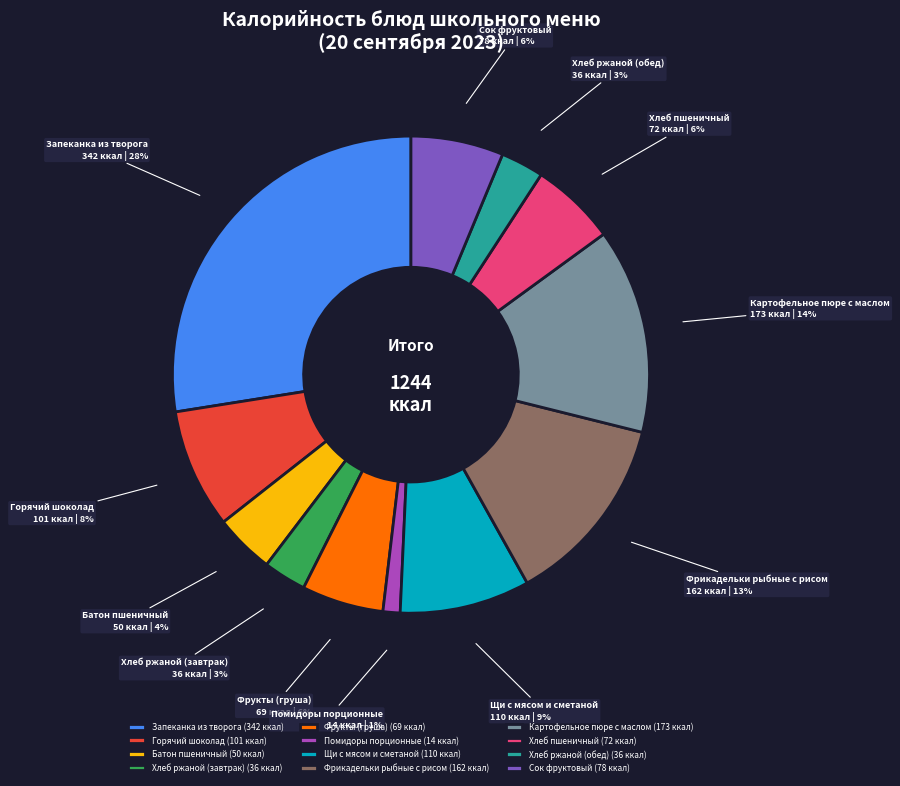

What is the ratio of the value at Щи с мясом и сметаной to the value at Хлеб пшеничный?

1.5